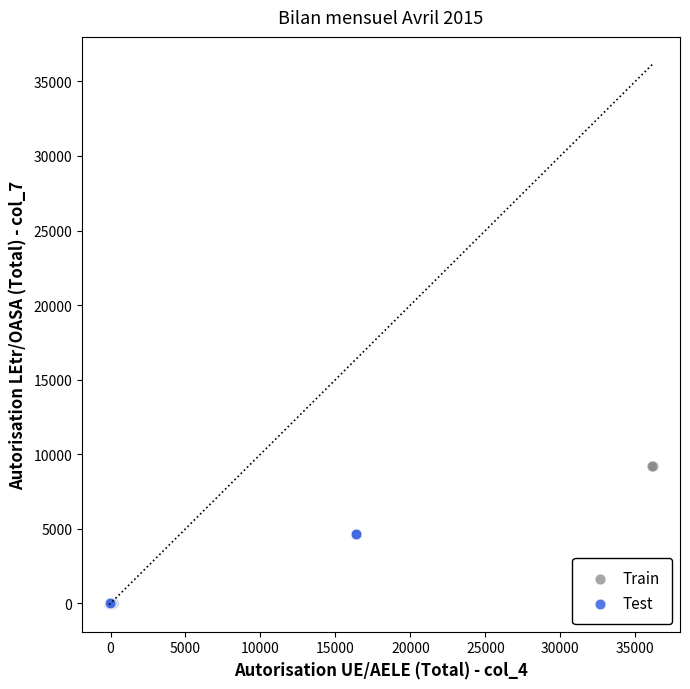

Which series reaches the maximum Y coordinate?

Train